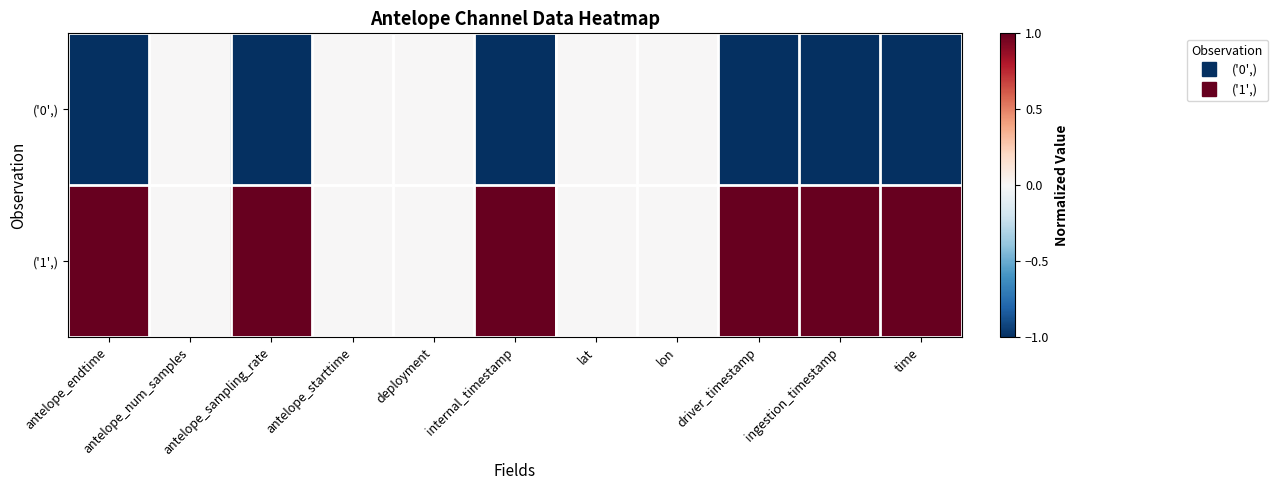

Reading right to left, transcribe all the data shown in this chart.

('0',): time=-1	ingestion_timestamp=-1	driver_timestamp=-1	lon=0	lat=0	internal_timestamp=-1	deployment=0	antelope_starttime=0	antelope_sampling_rate=-1	antelope_num_samples=0	antelope_endtime=-1
('1',): time=1	ingestion_timestamp=1	driver_timestamp=1	lon=0	lat=0	internal_timestamp=1	deployment=0	antelope_starttime=0	antelope_sampling_rate=1	antelope_num_samples=0	antelope_endtime=1